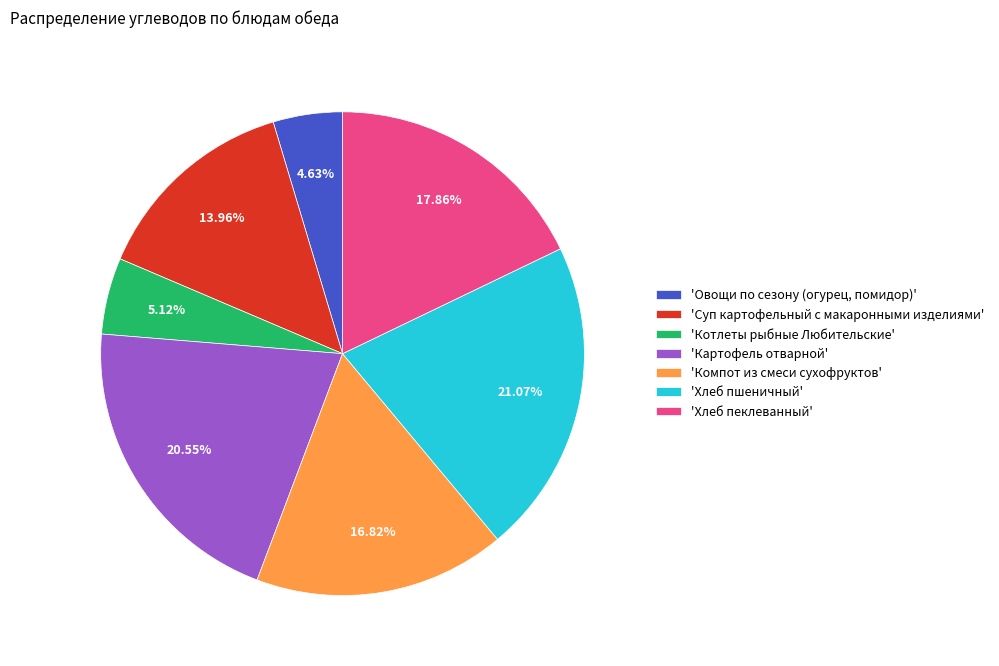

Is the sum of 'Хлеб пшеничный' and 'Компот из смеси сухофруктов' greater than half?

No